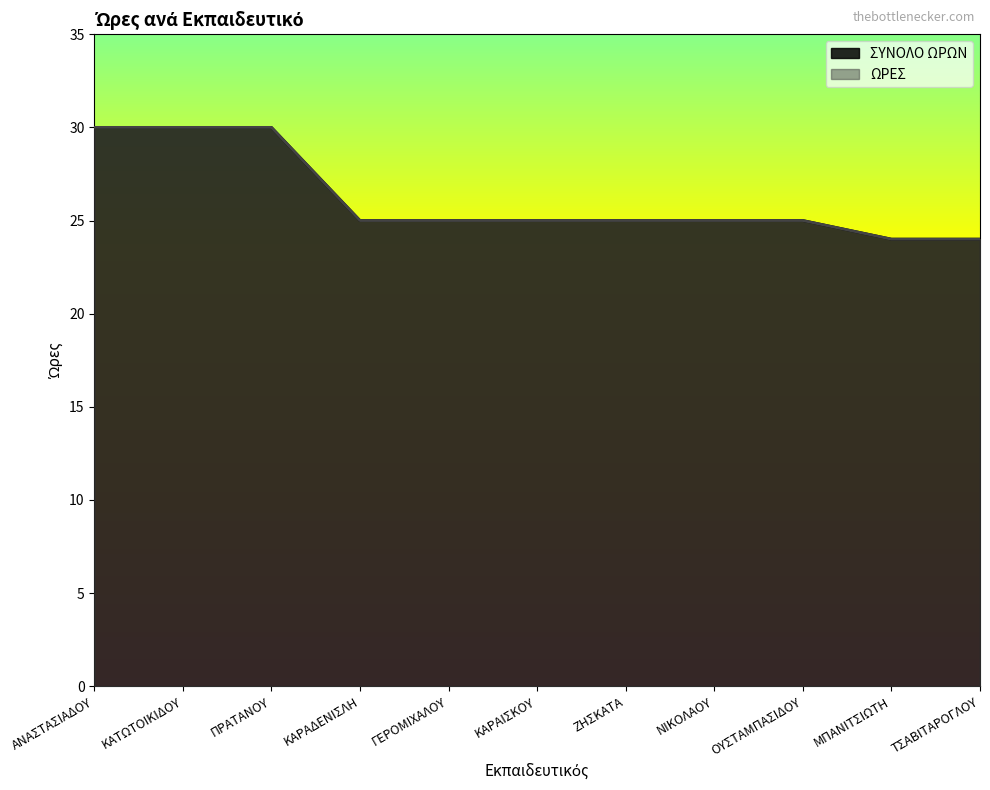

Does the chart display data point markers on the line(s)?

No